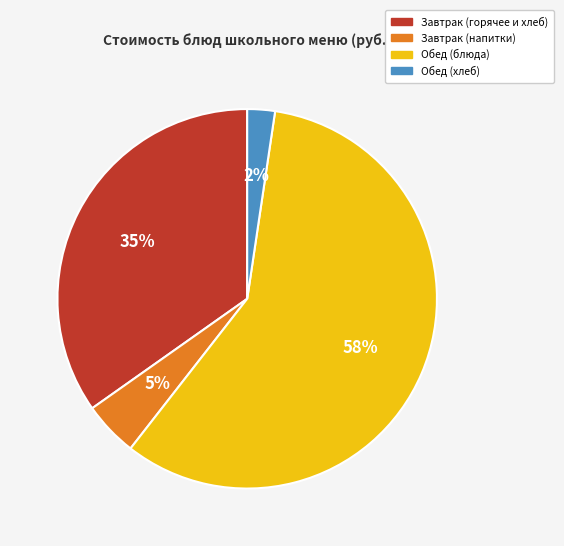

To the nearest percent, what is the difference between the largest and smallest slice percentages?

56%